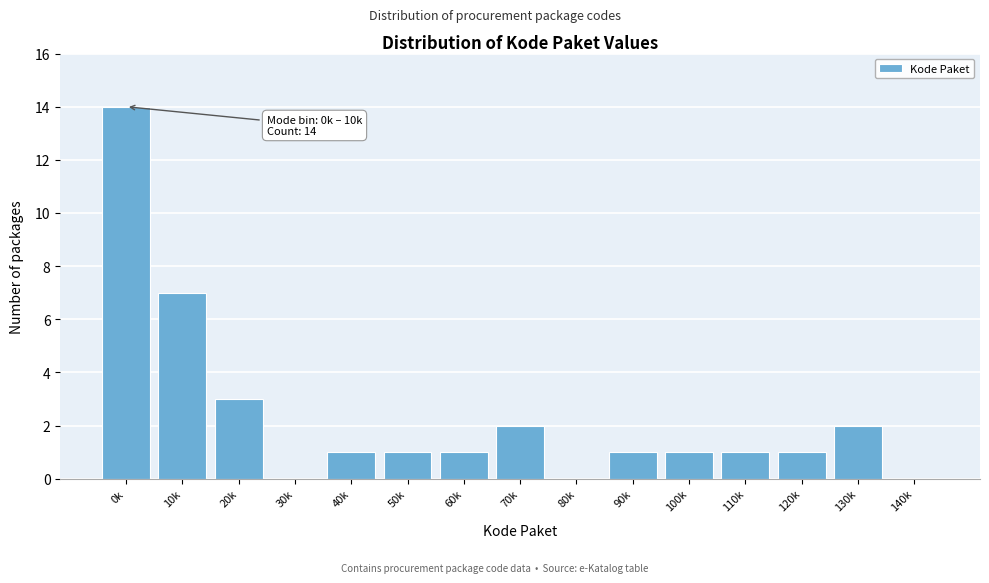

Reading left to right, what are all the values shown in this chart?

0k=14	10k=7	20k=3	30k=0	40k=1	50k=1	60k=1	70k=2	80k=0	90k=1	100k=1	110k=1	120k=1	130k=2	140k=0